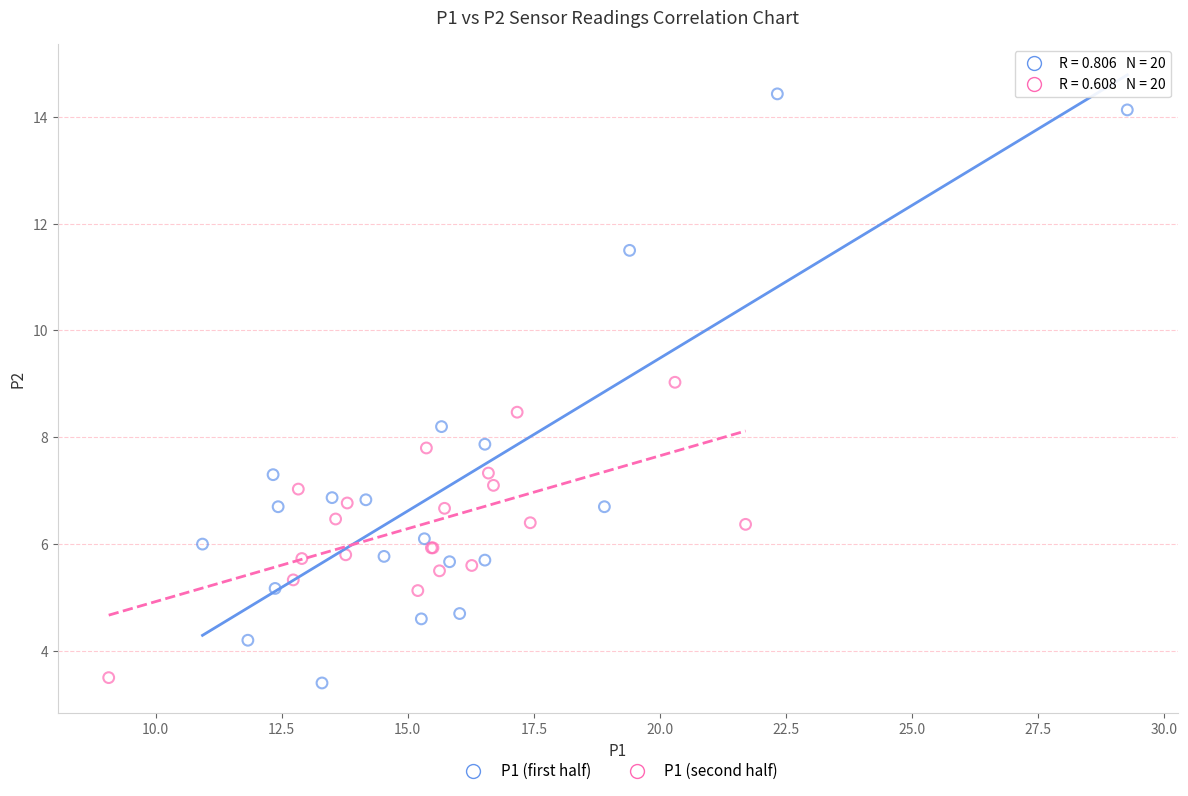

Which series contains the highest Y value?

P1 (first half)